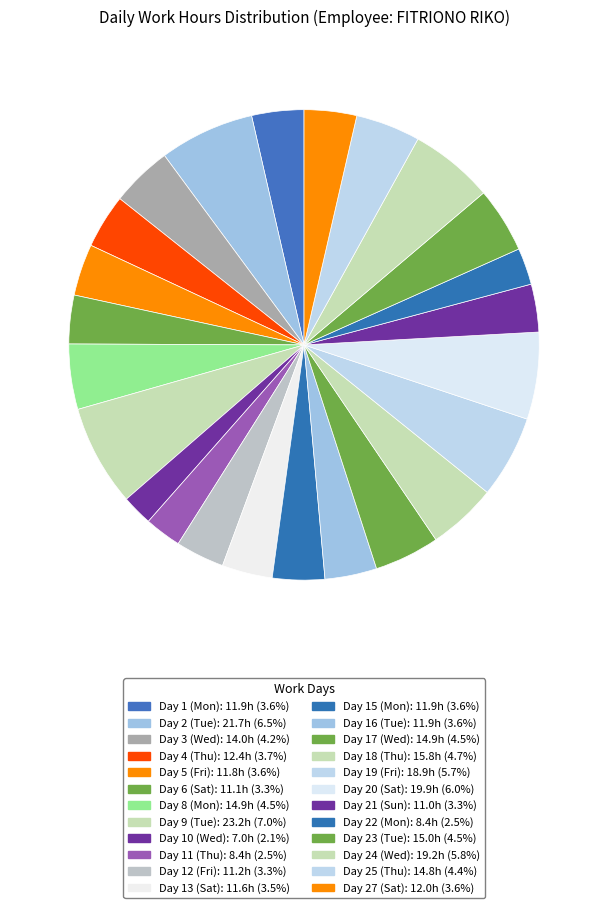

Is Day 1 (Mon) the majority of the pie?

No